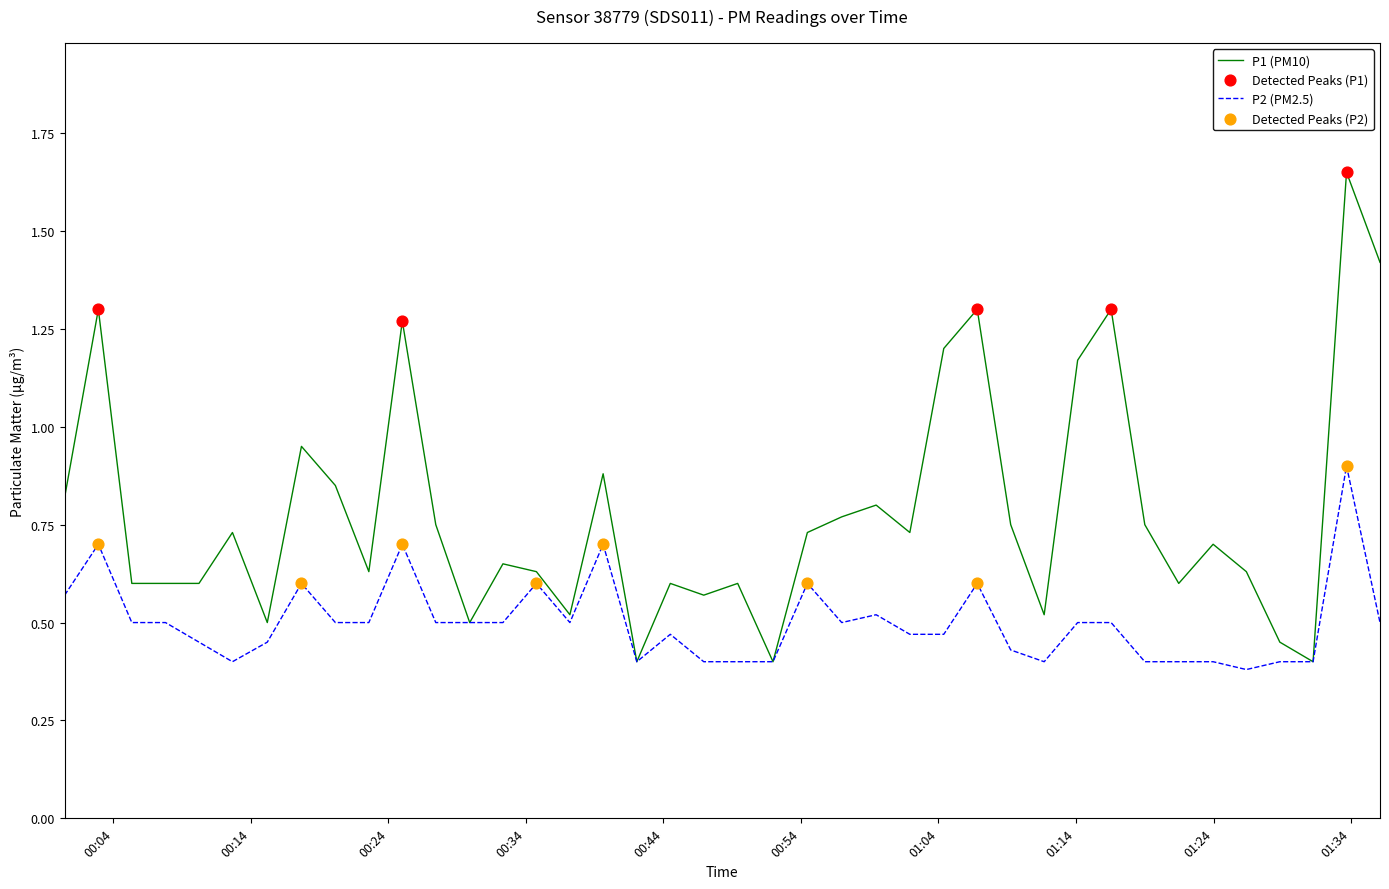

Which series has the largest total across all categories?

P1 (PM10)